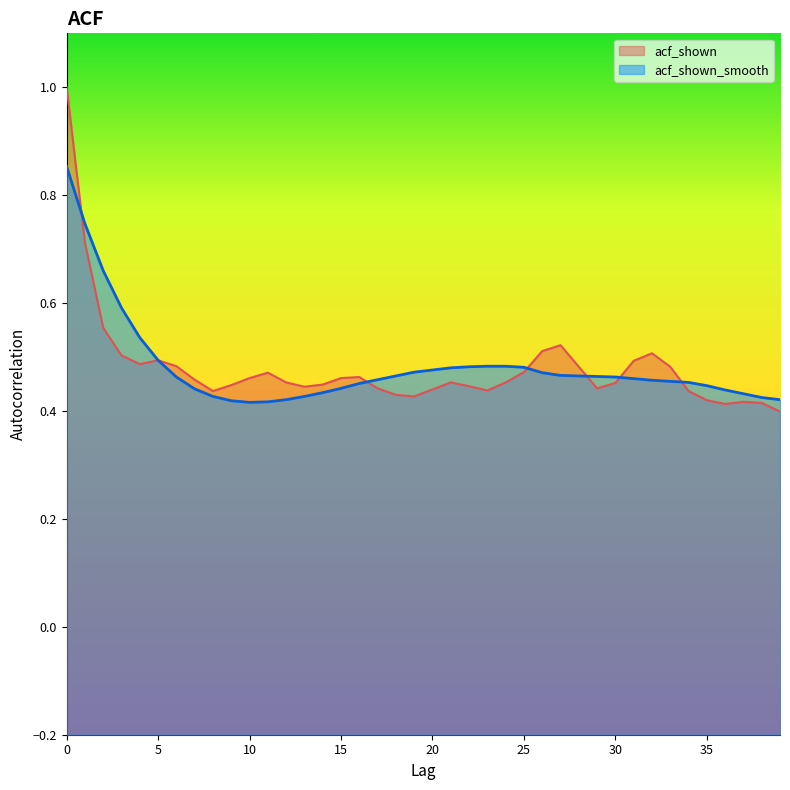

Which has a higher value, 4 or 18?

4